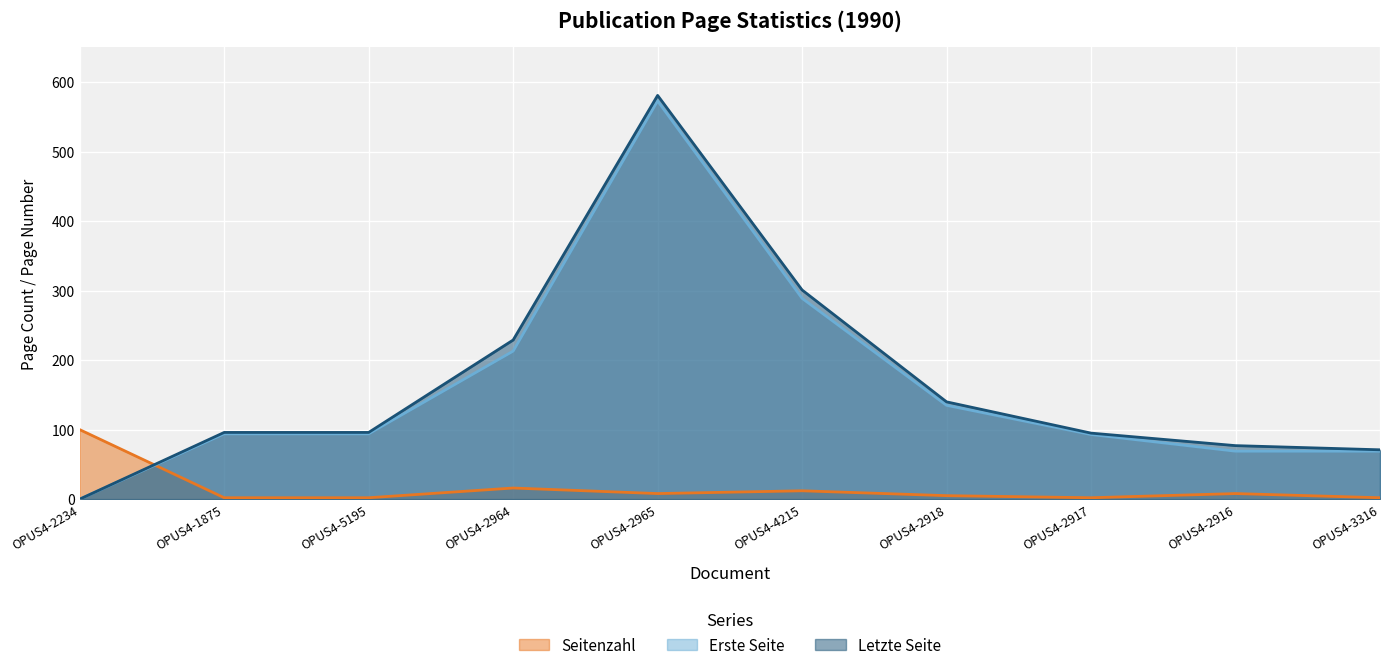

True or false: Seitenzahl has more than 2 interior local peaks.

True